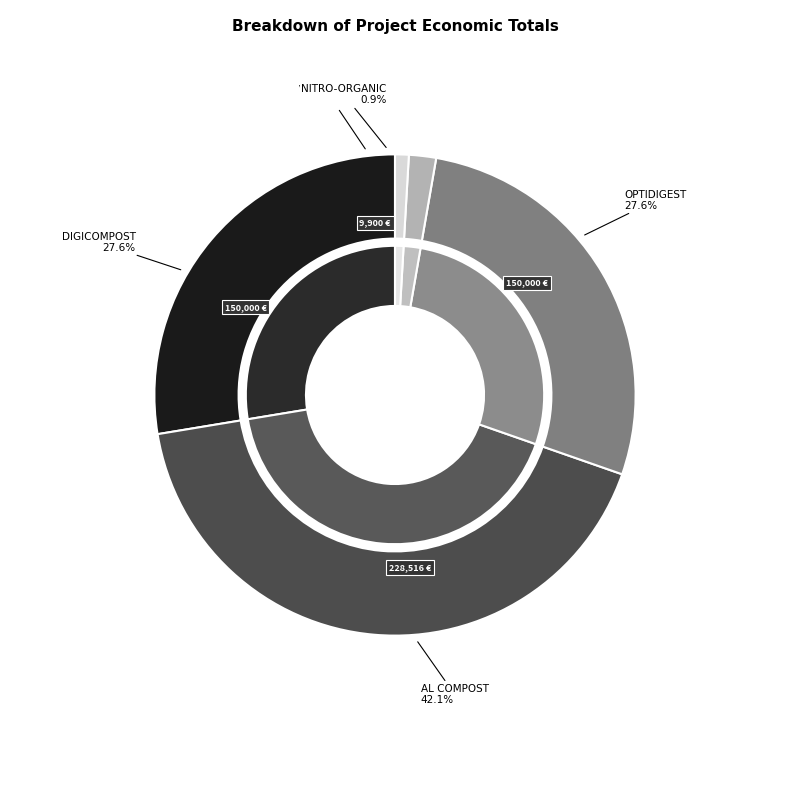

To the nearest percent, what is the average slice percentage?

20%